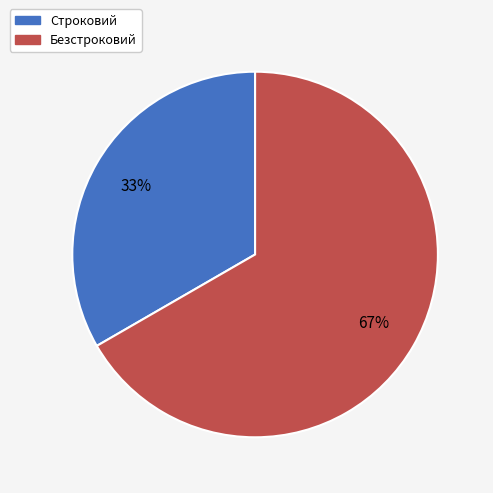

What is the smallest slice in the pie chart?

Строковий